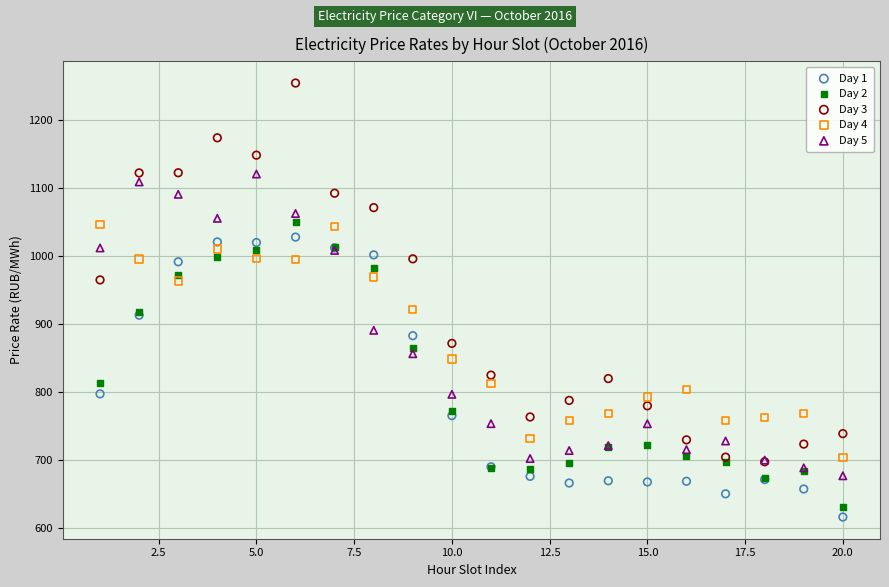

Which series has the largest Y range (max minus min)?

Day 3